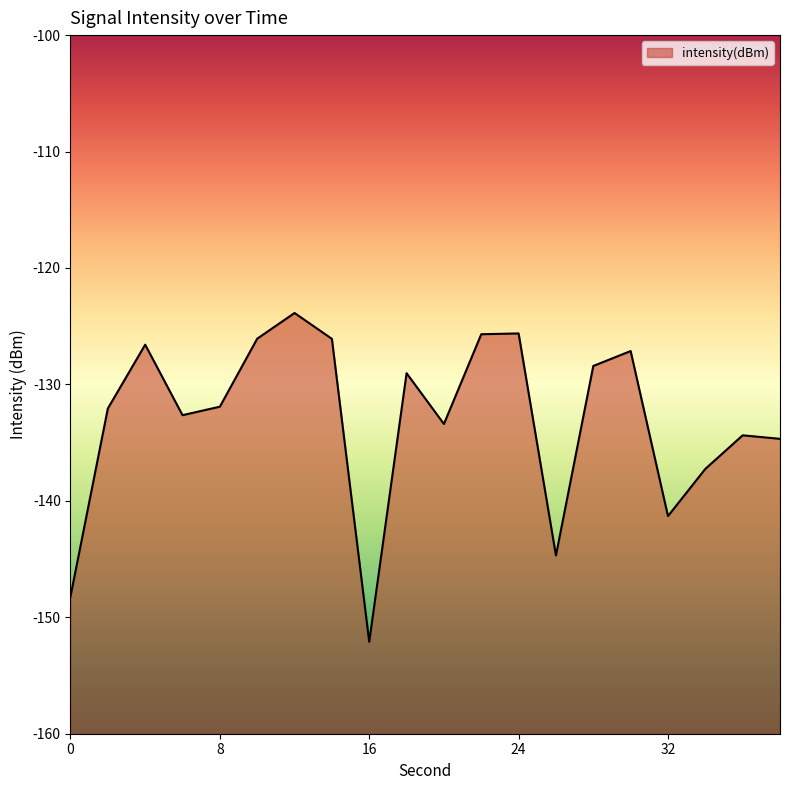

How many values are below -131?

11